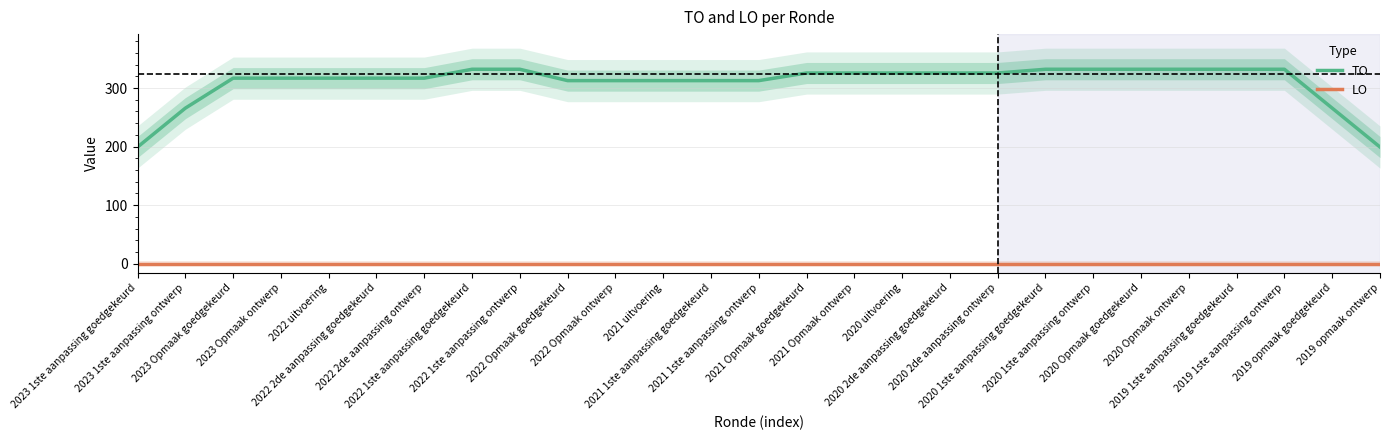

How many lines are shown in the chart?

2